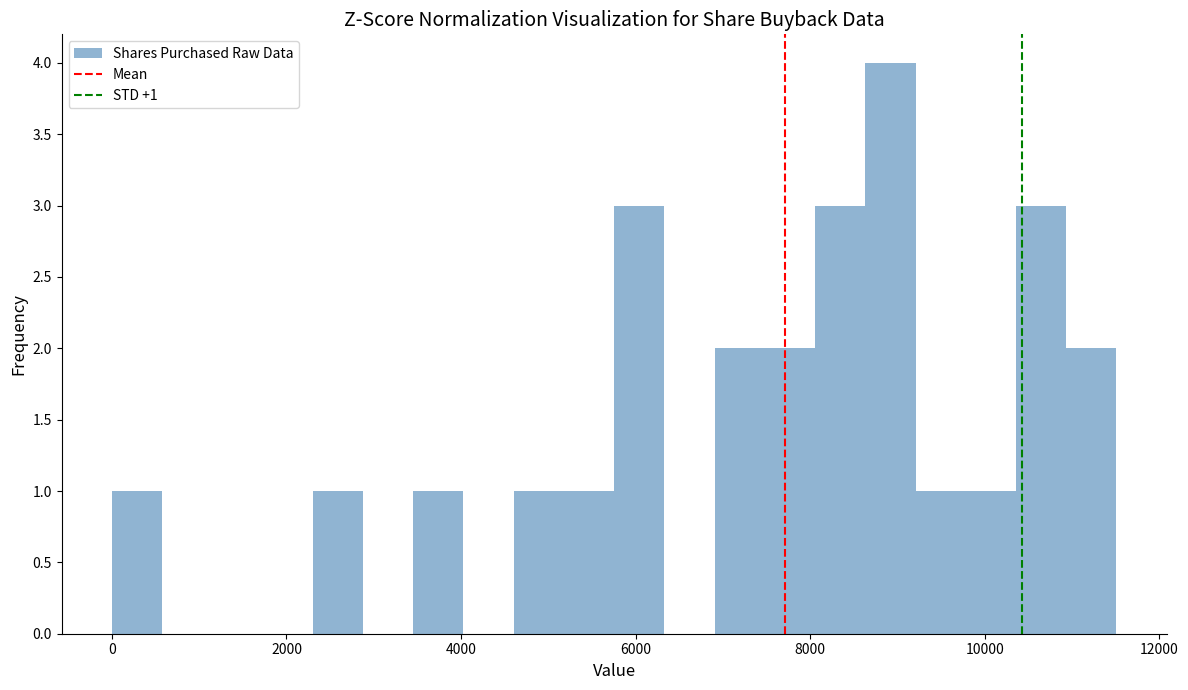

Around what value on the x-axis is the tallest bar? Give the approximate position of its centre, as read against the axis.

9000